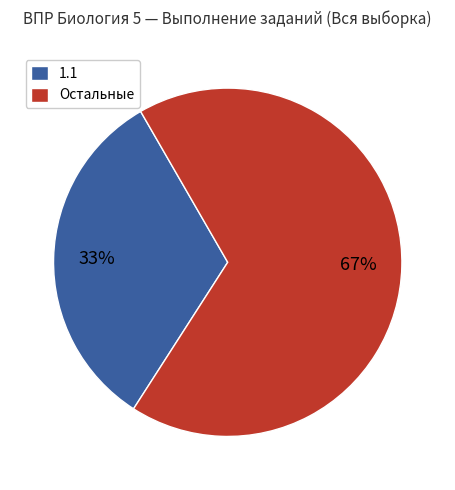

Rank the categories by value from lowest to highest.

1.1, Остальные